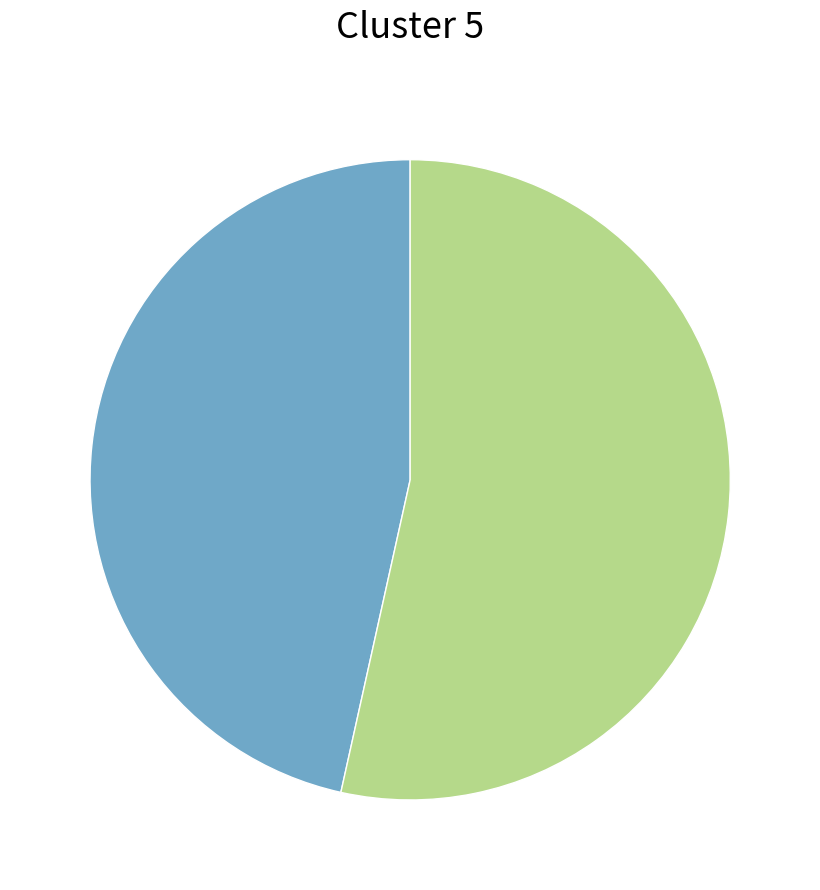

Is there a majority slice in this chart?

Yes